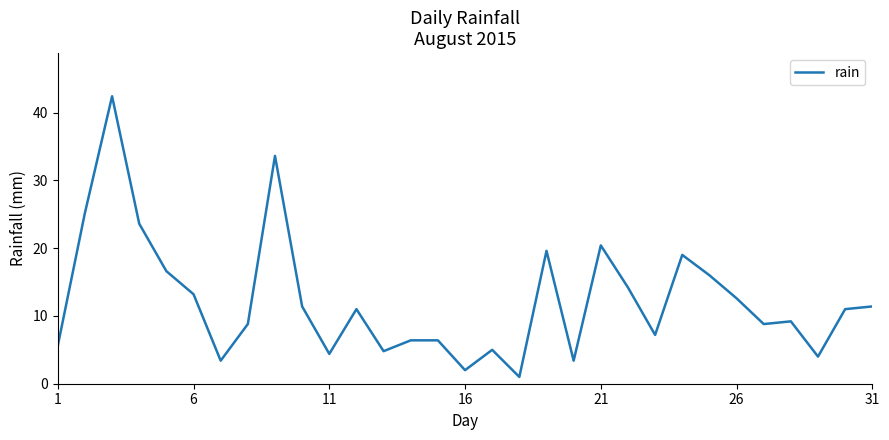

What is the smallest value displayed?

1.0